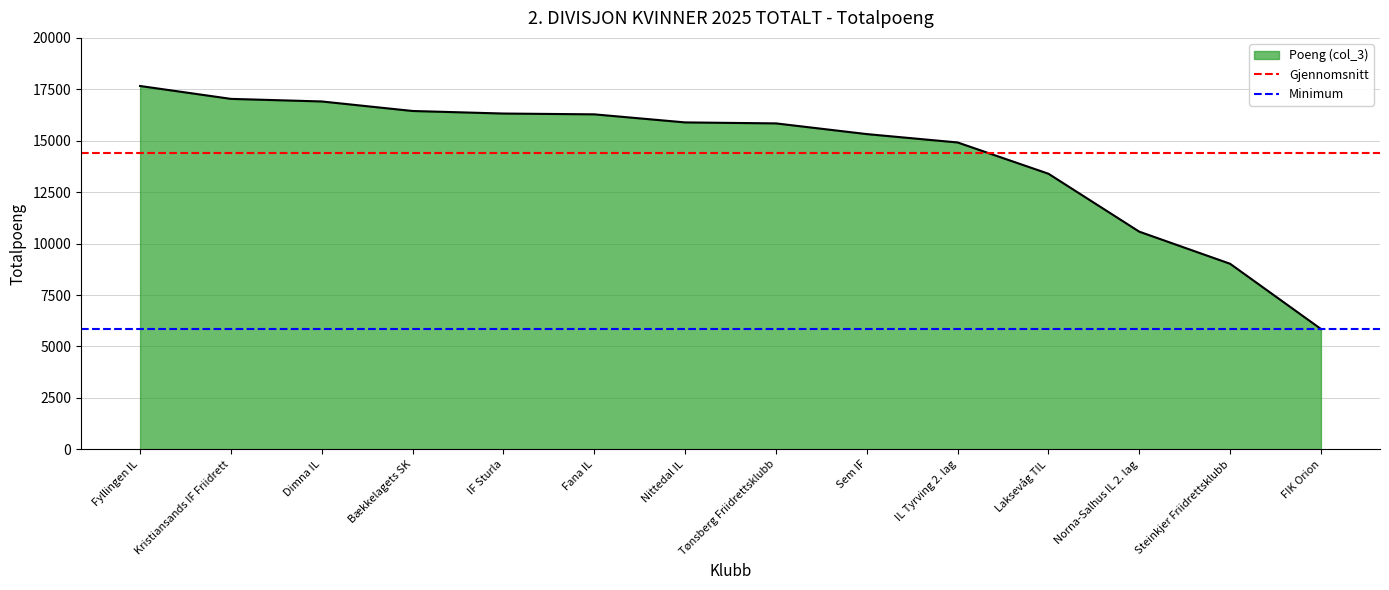

At which label does Minimum reach its peak?

Fyllingen IL